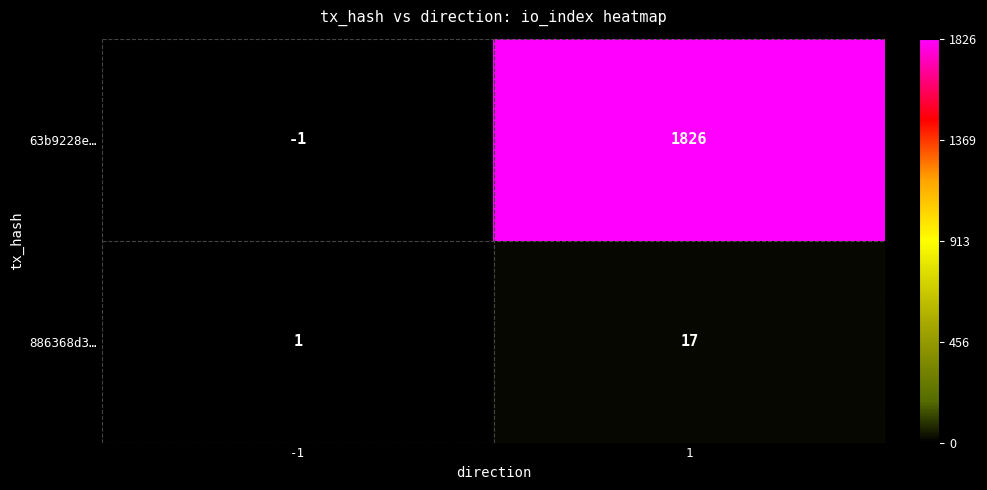

At which category is the sum across all series the highest?

1